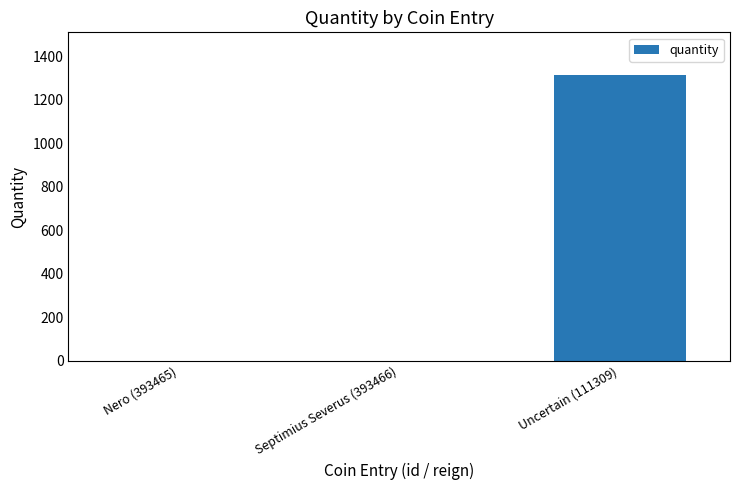

Read the value at Uncertain (111309).

1312